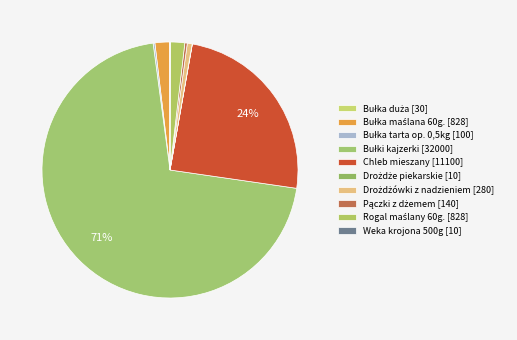

What is the change in value from Bułki kajzerki to Weka krojona 500g?

-31990